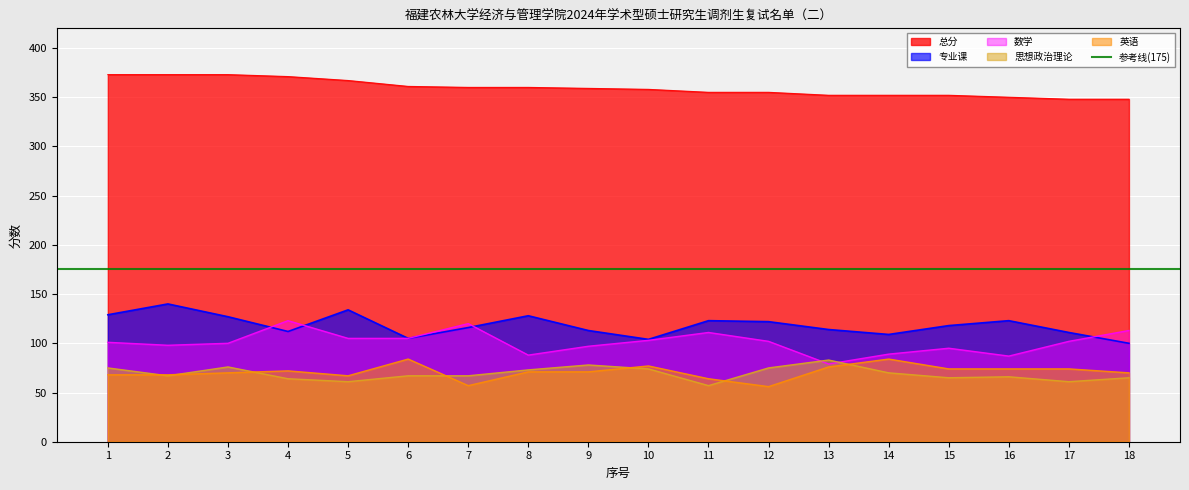

At how many categories does at least one series exceed 219?

18